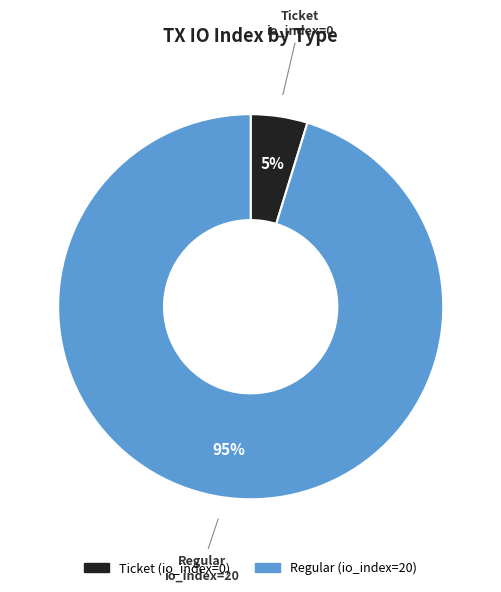

How many segments does this pie chart have?

2